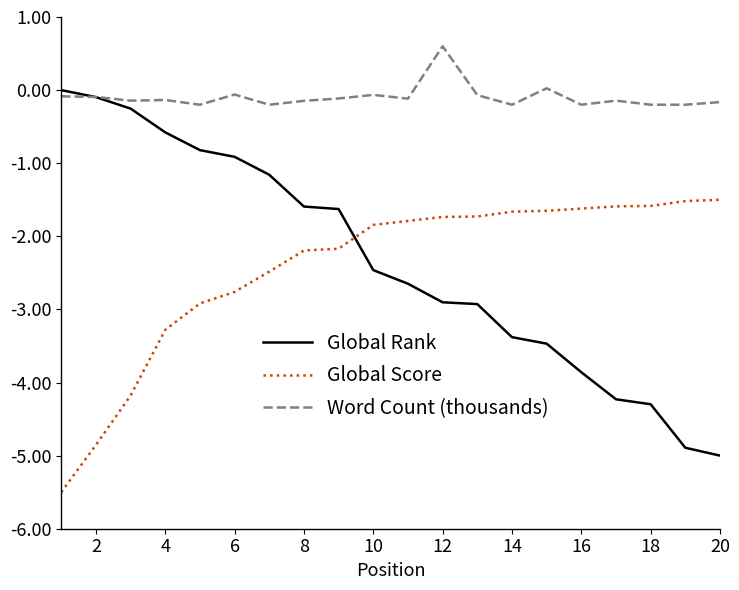

List the series in order of their peak value, highest first.

Word Count (thousands), Global Rank, Global Score